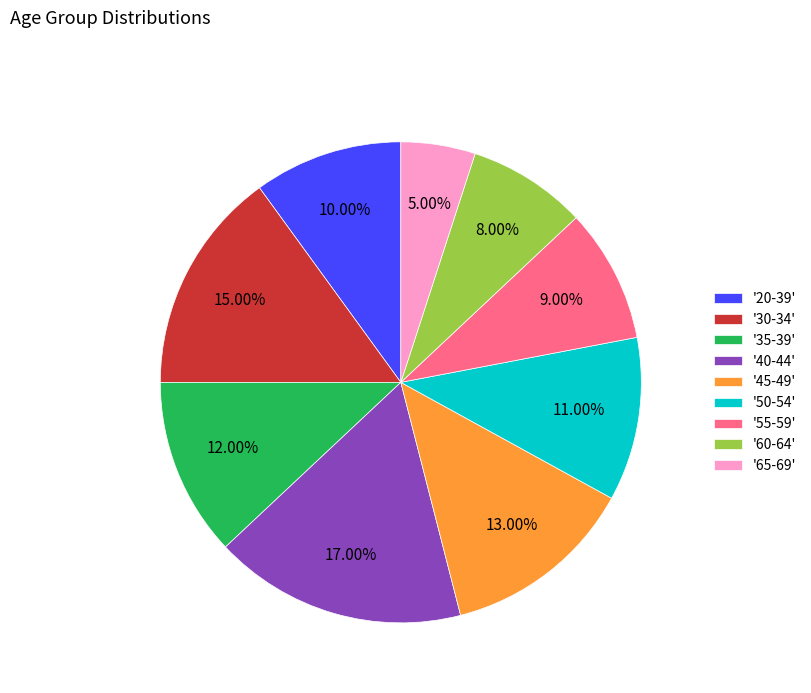

Is '55-59' the majority of the pie?

No